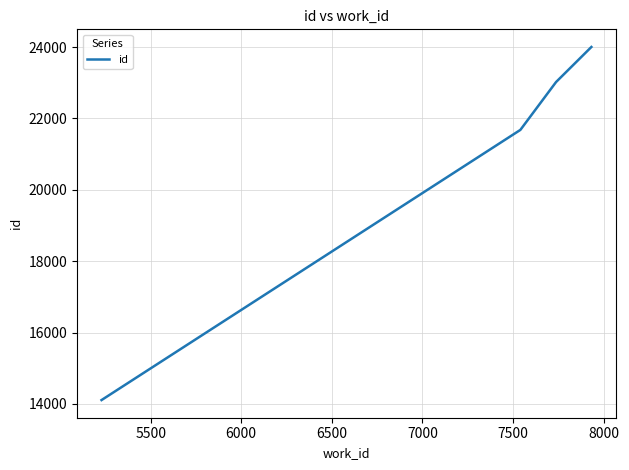

What is the smallest value displayed?

14109